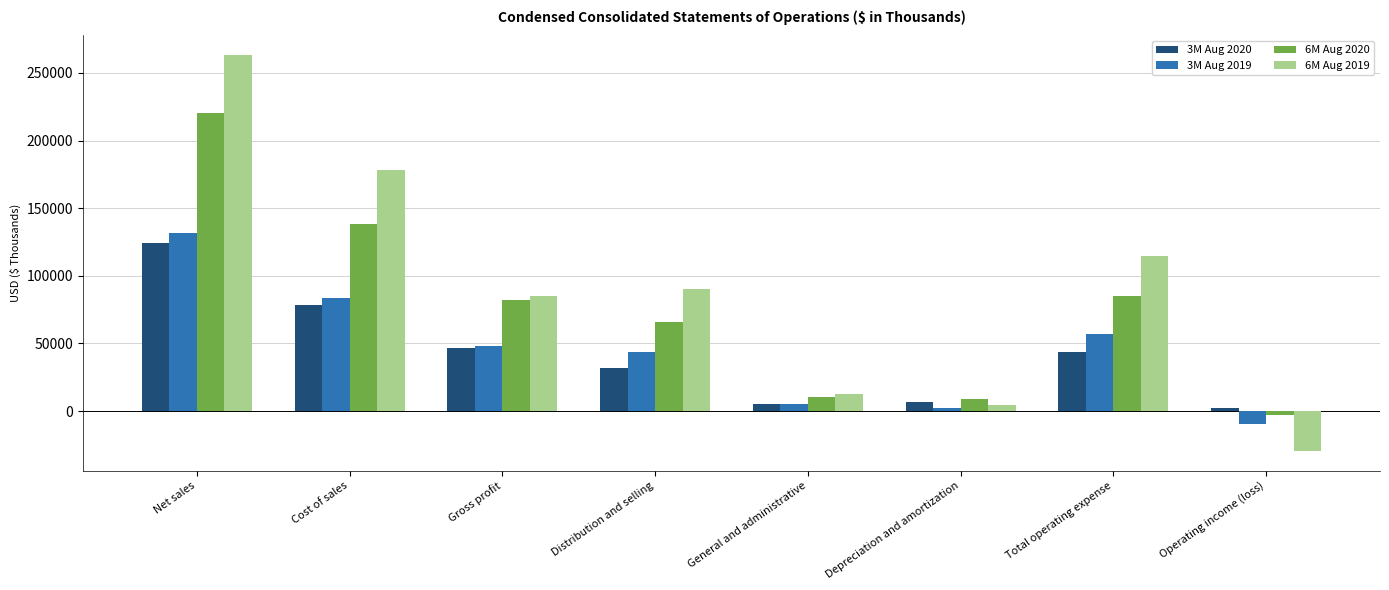

Reading left to right, list all the values displayed in this chart.

3M Aug 2020: Net sales=124515	Cost of sales=78223	Gross profit=46292	Distribution and selling=31875	General and administrative=5104	Depreciation and amortization=6842	Total operating expense=43821	Operating income (loss)=2471
3M Aug 2019: Net sales=131503	Cost of sales=83777	Gross profit=47726	Distribution and selling=43521	General and administrative=5532	Depreciation and amortization=2502	Total operating expense=57030	Operating income (loss)=-9304
6M Aug 2020: Net sales=220349	Cost of sales=138500	Gross profit=81849	Distribution and selling=65610	General and administrative=10471	Depreciation and amortization=8723	Total operating expense=85013	Operating income (loss)=-3164
6M Aug 2019: Net sales=263024	Cost of sales=178005	Gross profit=85019	Distribution and selling=90385	General and administrative=12401	Depreciation and amortization=4181	Total operating expense=114473	Operating income (loss)=-29454